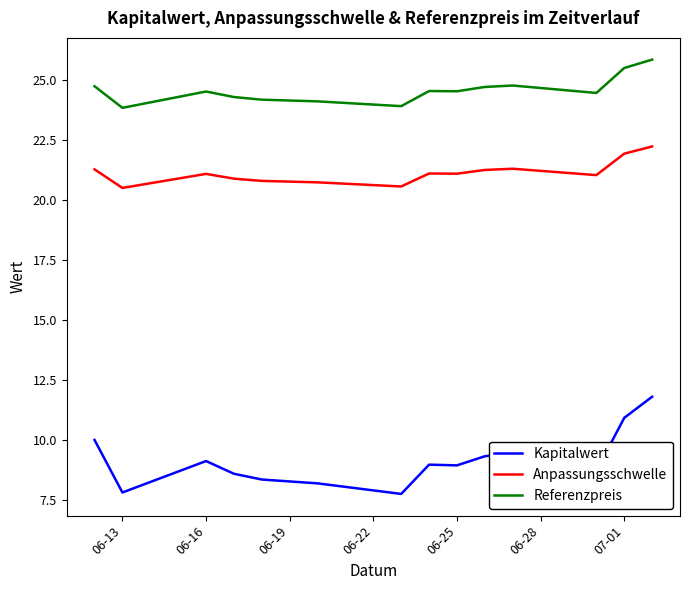

Rank the series by their average value, from highest to lowest.

Referenzpreis, Anpassungsschwelle, Kapitalwert